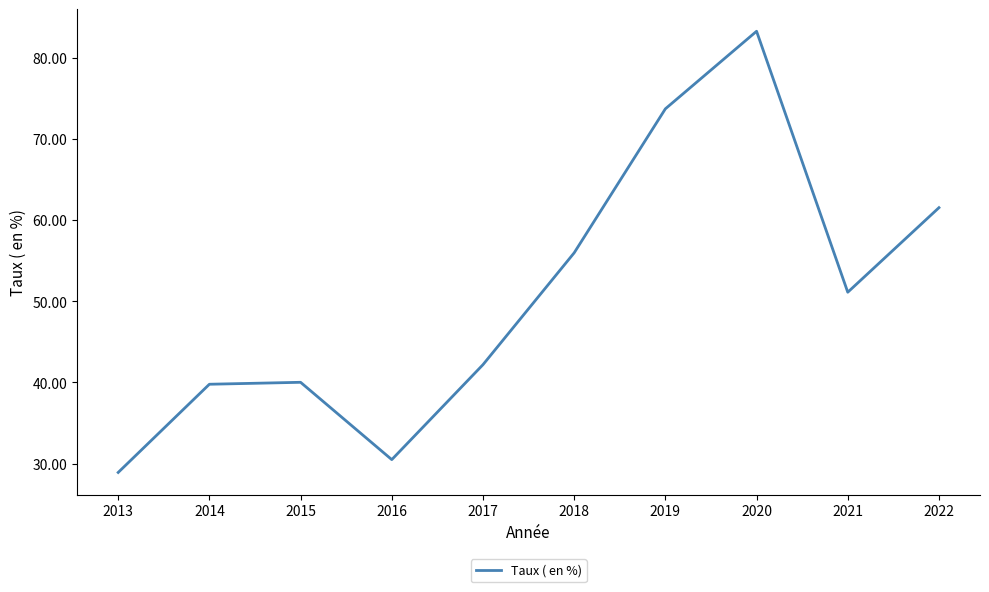

At which label does the data first exceed 51?

2018